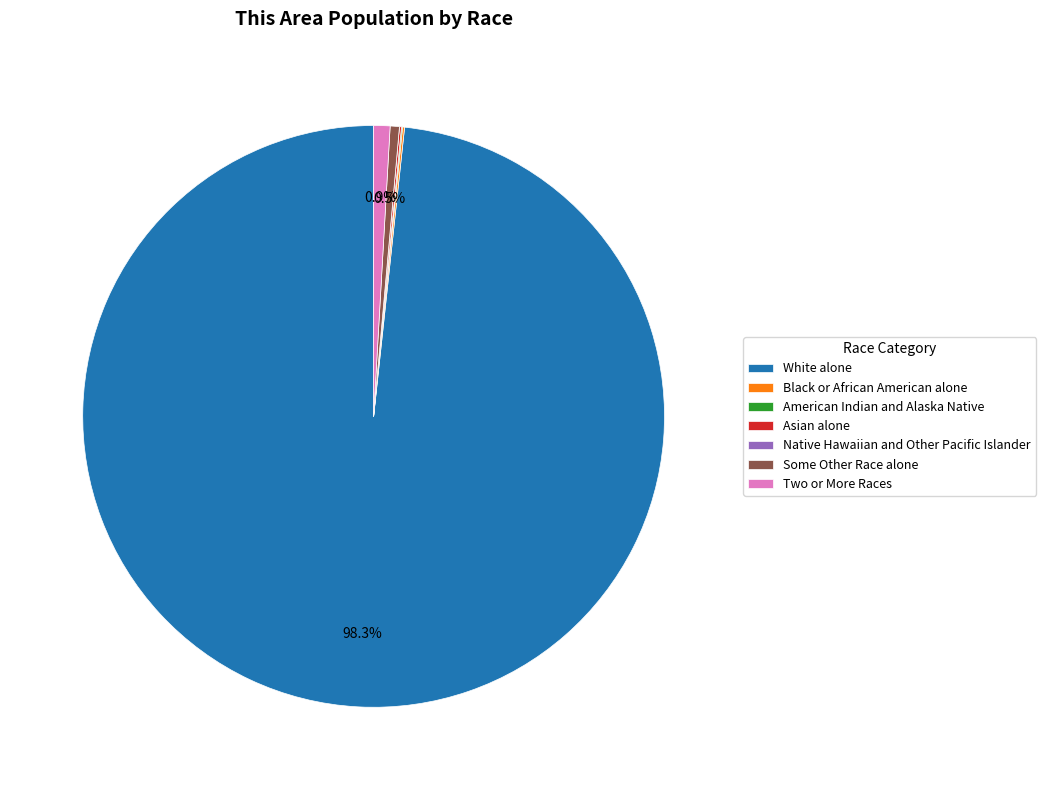

What percentage is the White alone slice, to the nearest percent?

98%